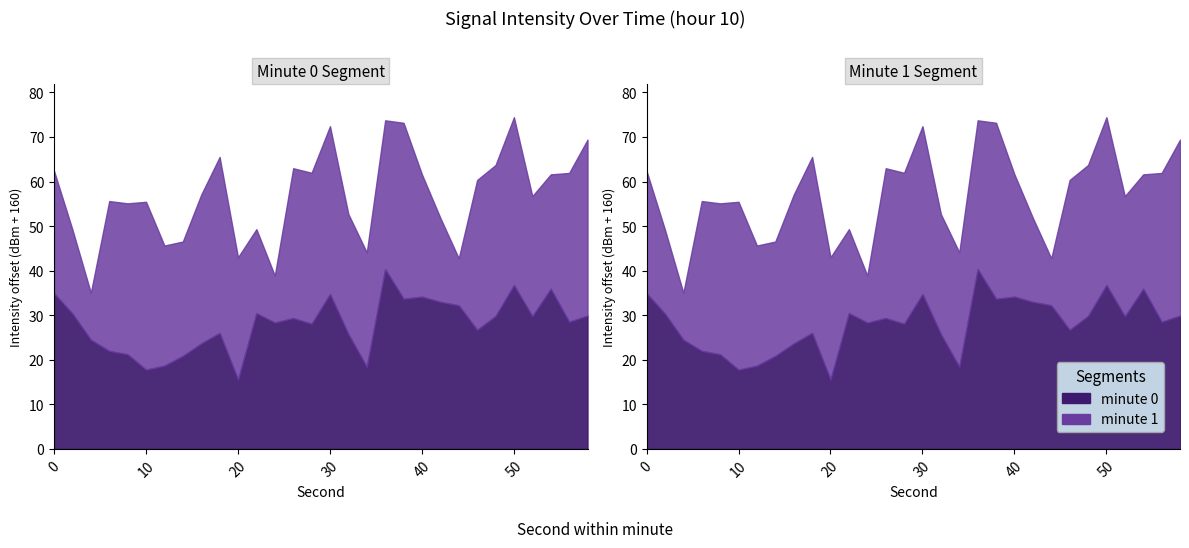

How many data points does each series have?

30